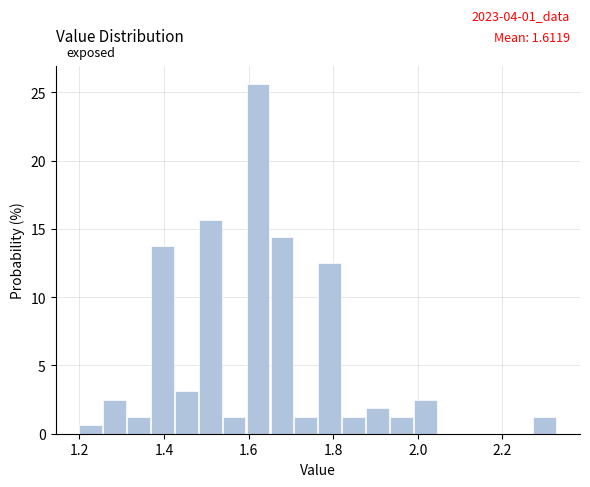

Around what value on the x-axis is the tallest bar? Give the approximate position of its centre, as read against the axis.

1.62